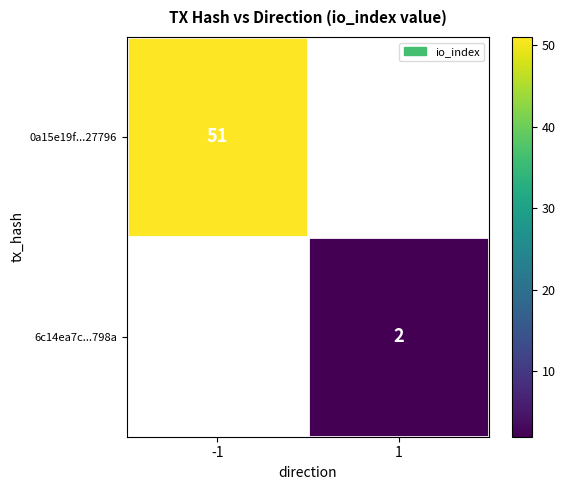

True or false: 6c14ea7c...798a has a value of 2 at 1.

True